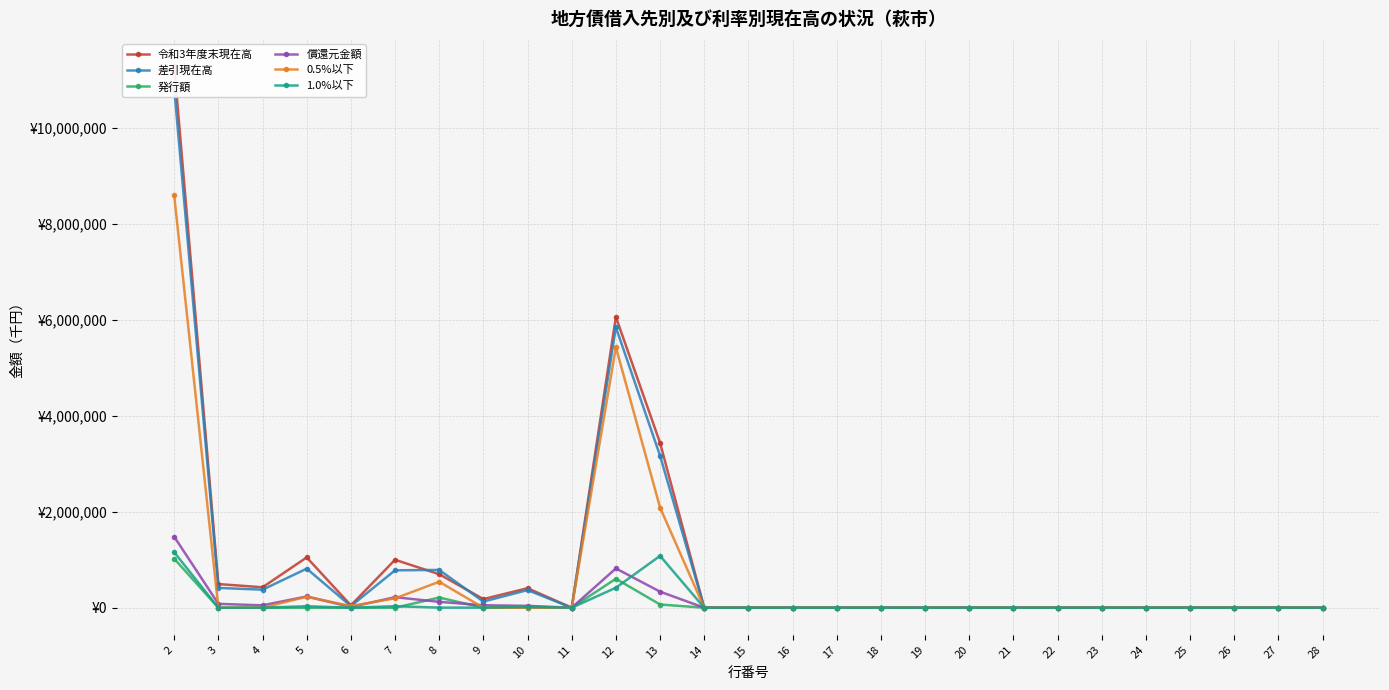

At 24, list the series in order from largest to smallest.

令和3年度末現在高, 差引現在高, 発行額, 償還元金額, 0.5%以下, 1.0%以下